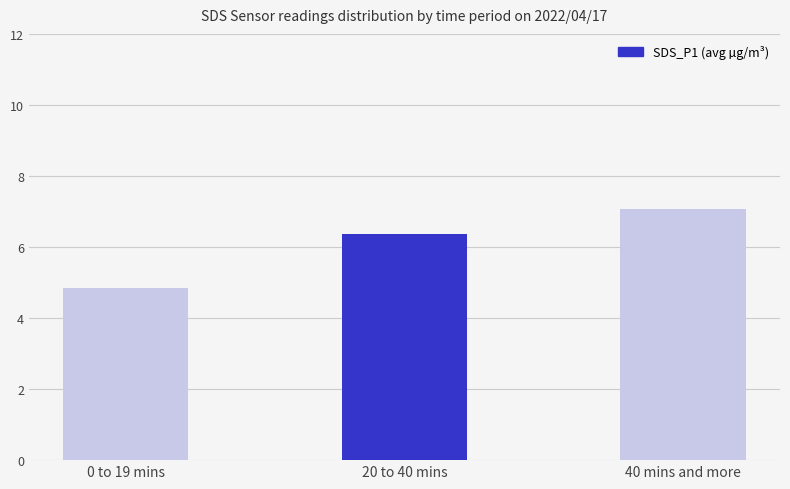

Approximately how many times larger is the value at 40 mins and more compared to 20 to 40 mins?

1.1